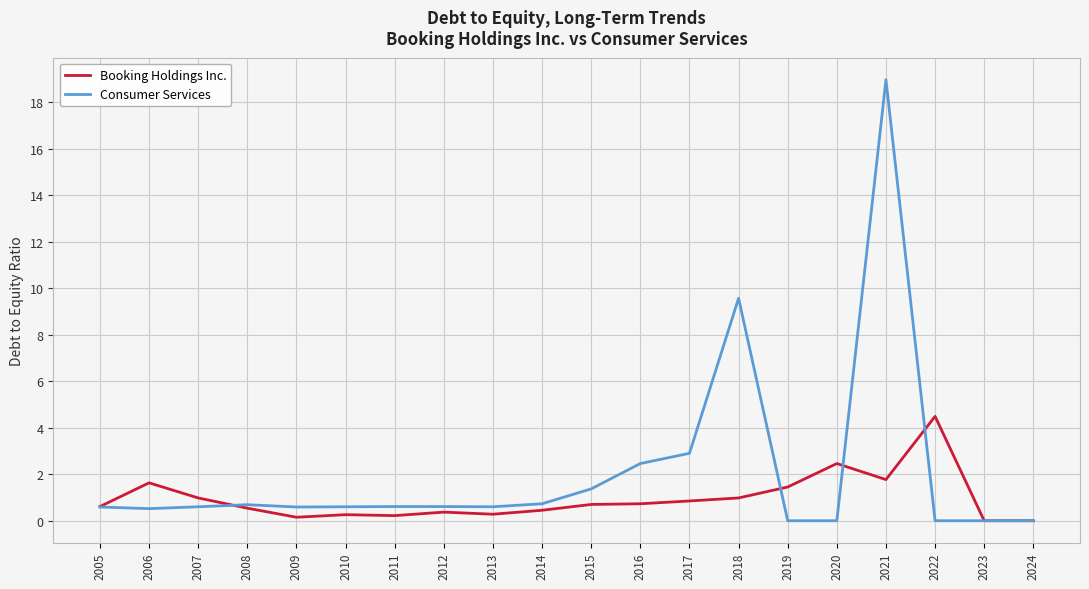

How many categories are shown in the chart?

20